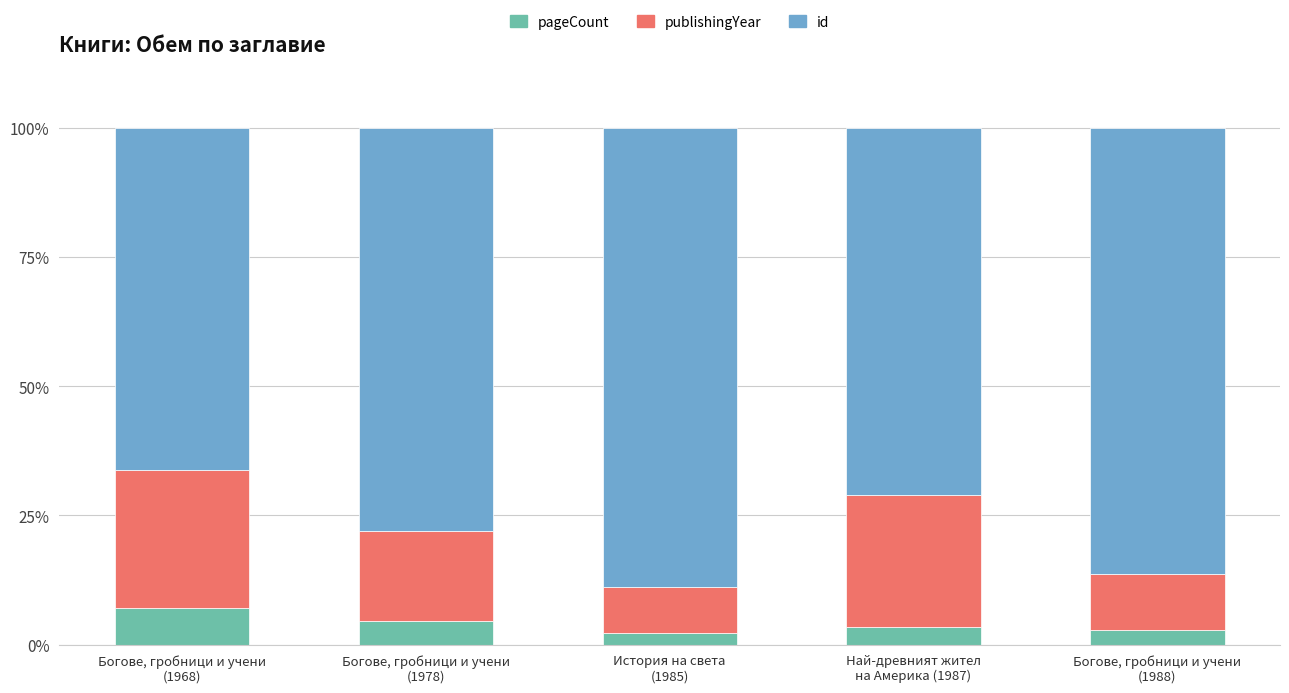

What is the lowest value of the pageCount series?

2.3